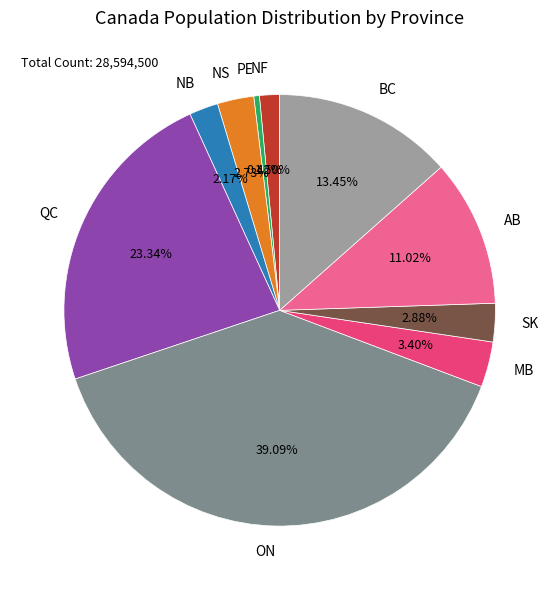

To the nearest percent, what is the difference between the NB and NF slice percentages?

1%